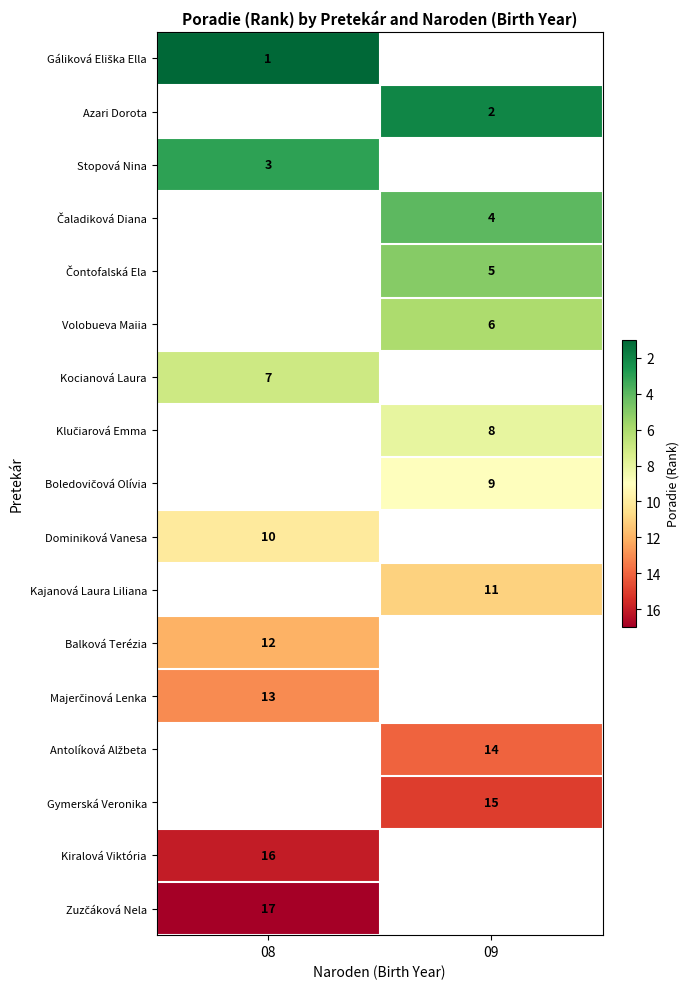

Is the value of Stopová Nina at 08 greater than the value of Dominiková Vanesa at 08?

No